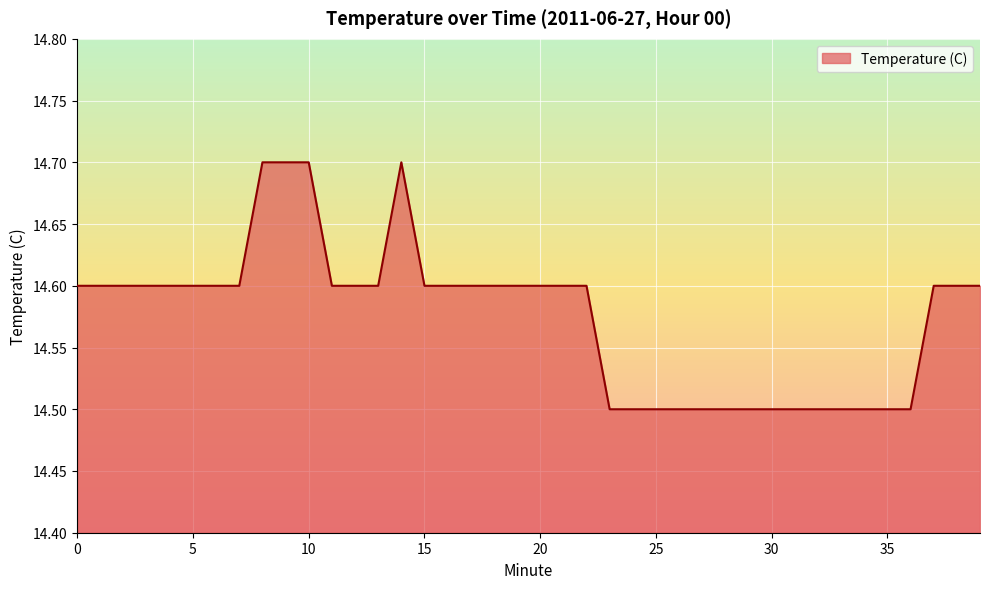

How many lines are shown in the chart?

1